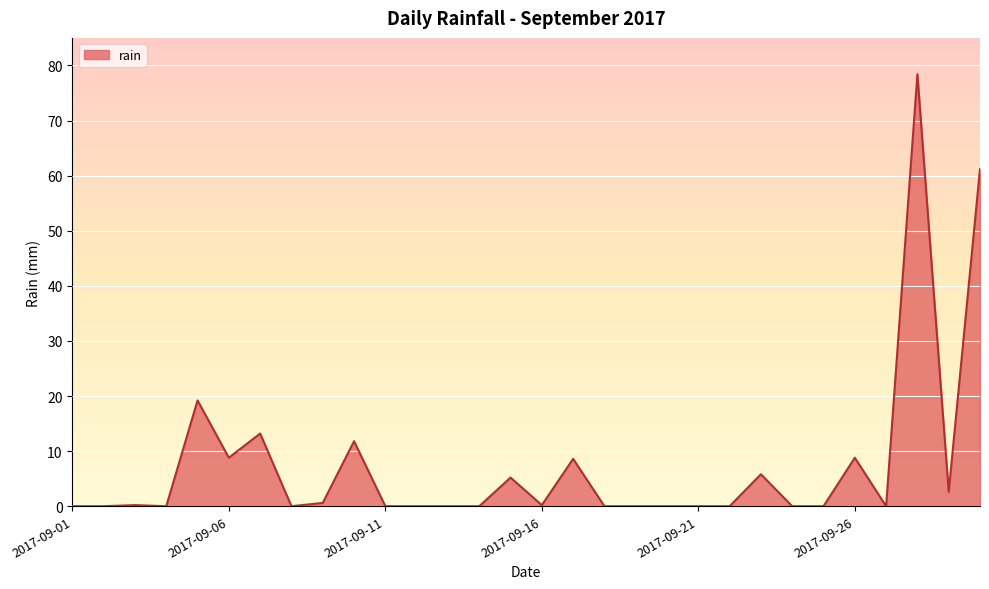

What is the greatest value displayed?

78.4